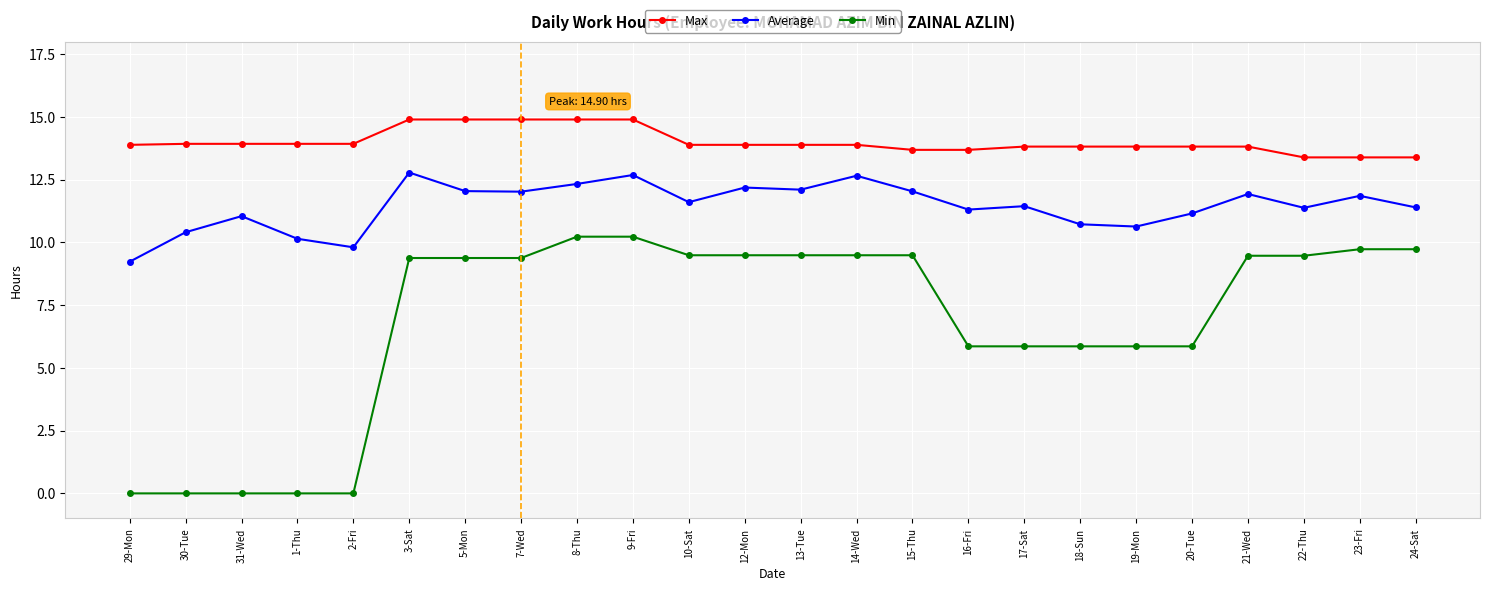

True or false: Min and Average intersect in this chart.

False